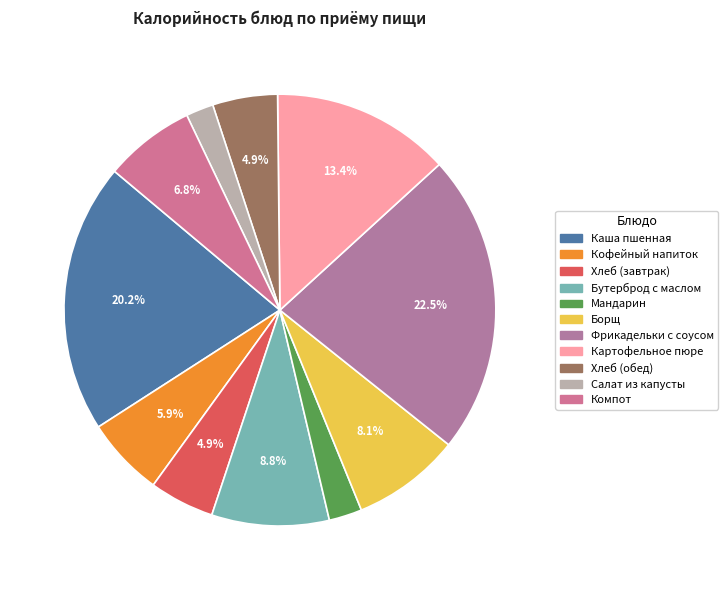

Which category has the biggest portion of the pie?

Фрикадельки с соусом